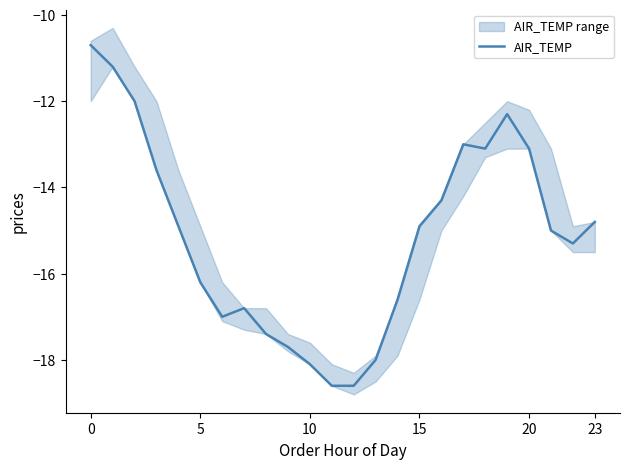

What is the minimum value for AIR_TEMP?

-18.6